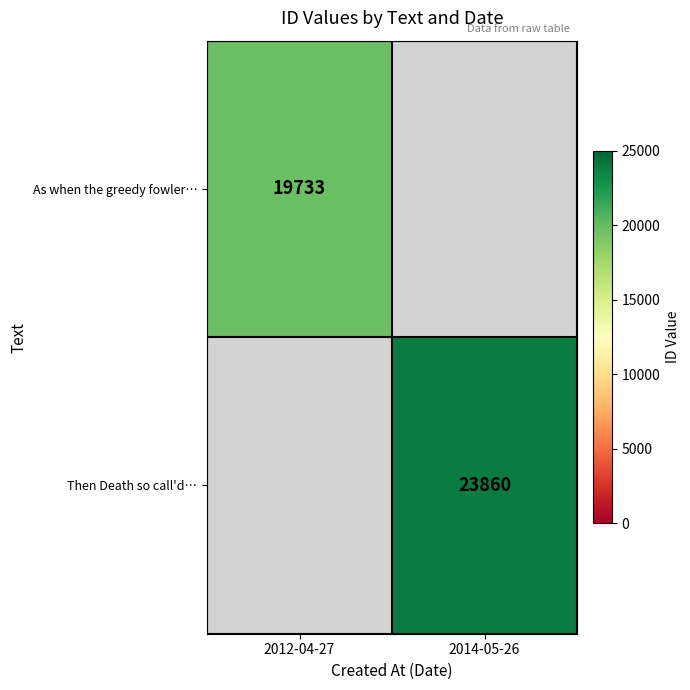

True or false: Then Death so call'd… has a value of 40725 at 2014-05-26.

False